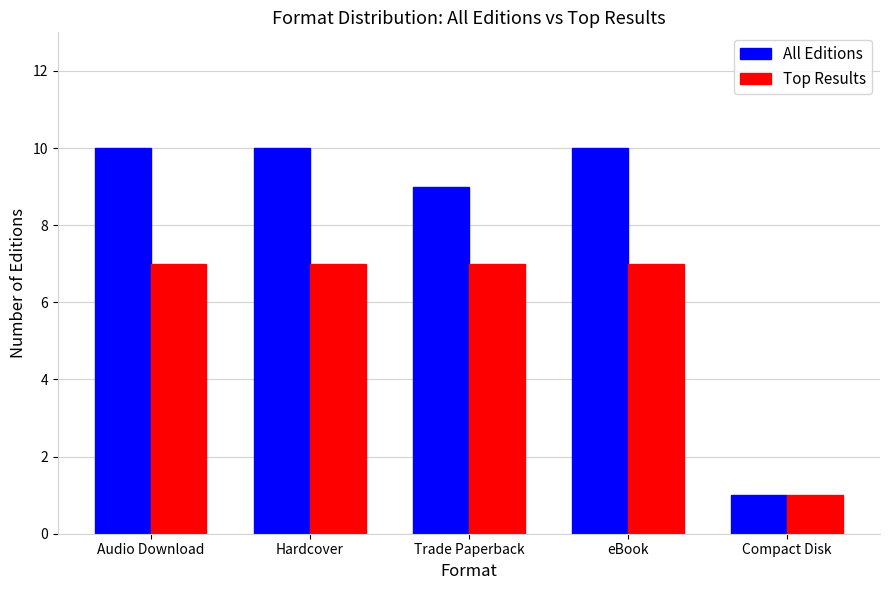

What is the difference between the Top Results values at Compact Disk and Hardcover?

6